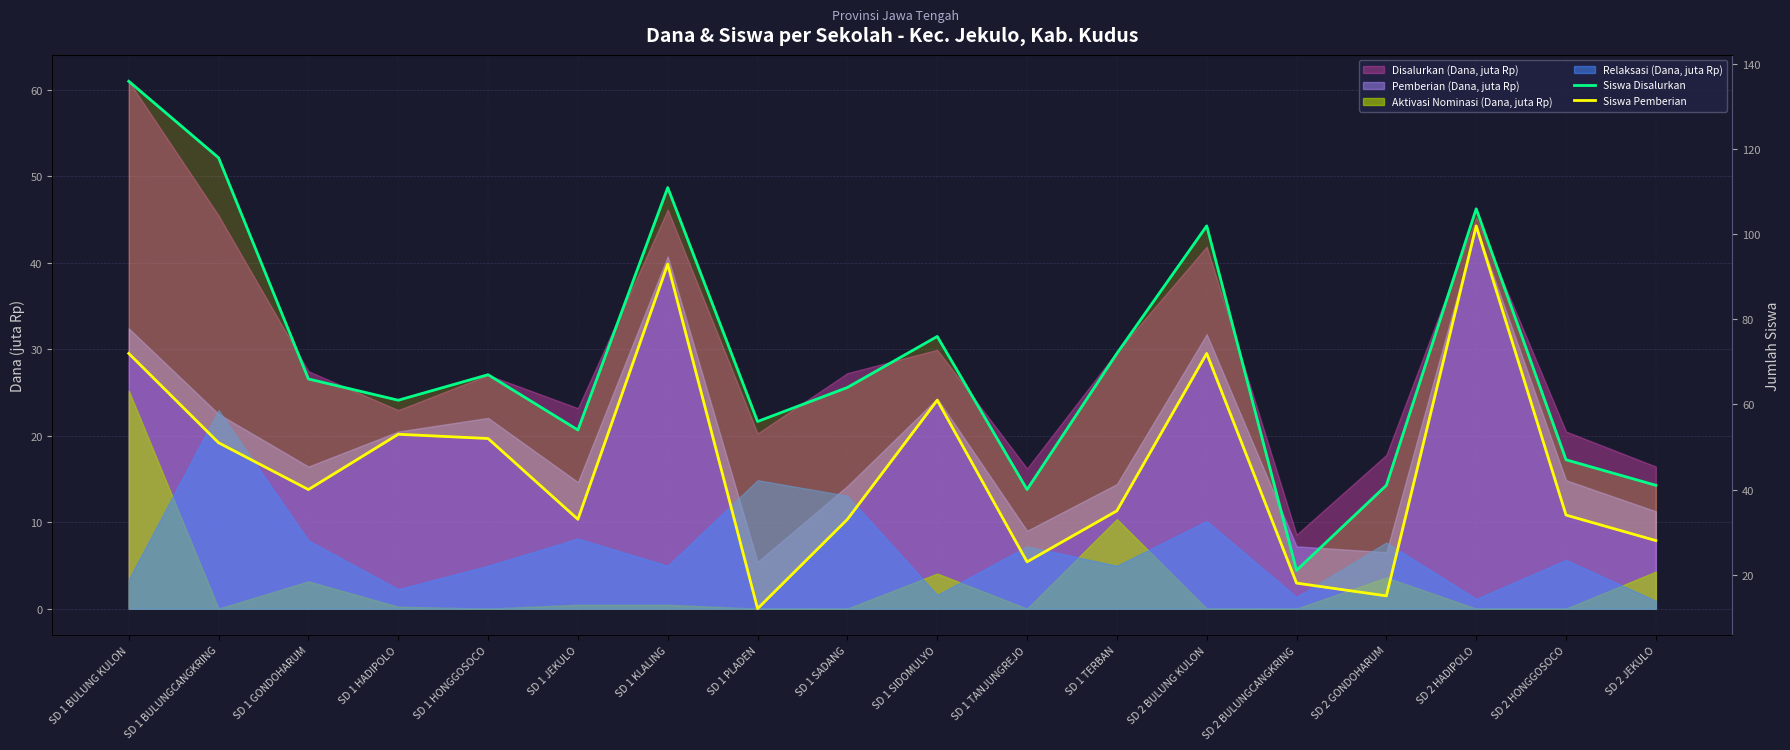

What is the value of the Siswa Disalurkan point at the 2nd from the left?

118